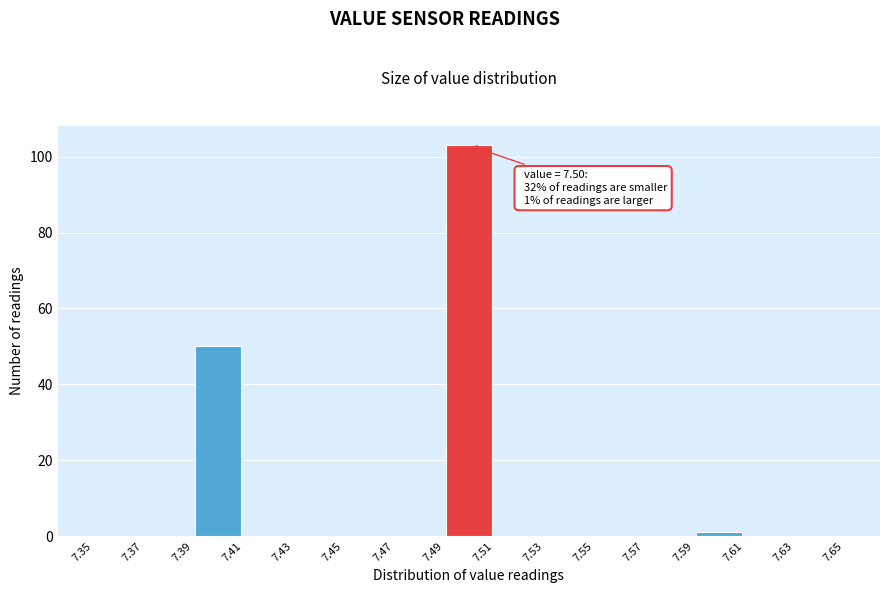

Over which range of the x-axis is the bar tallest?

7.49 to 7.51